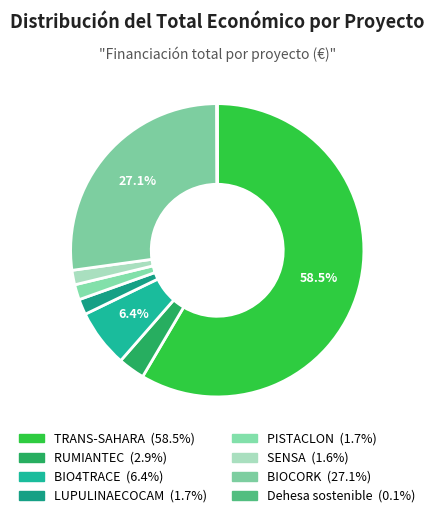

Is it true that RUMIANTEC is 1% of the pie?

False